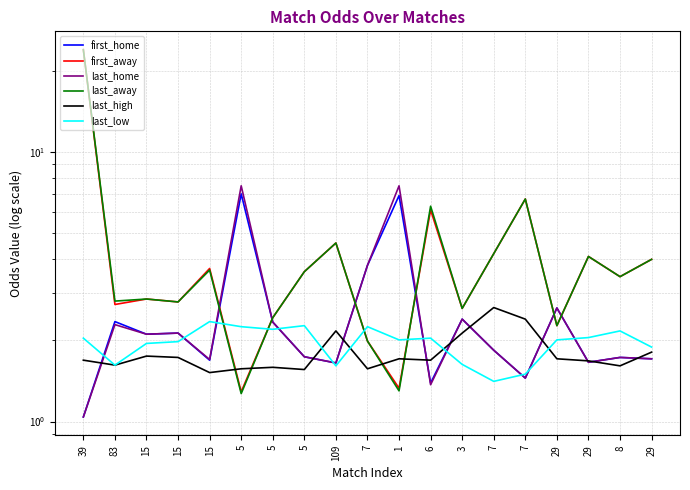

At which category is the sum across all series the highest?

39